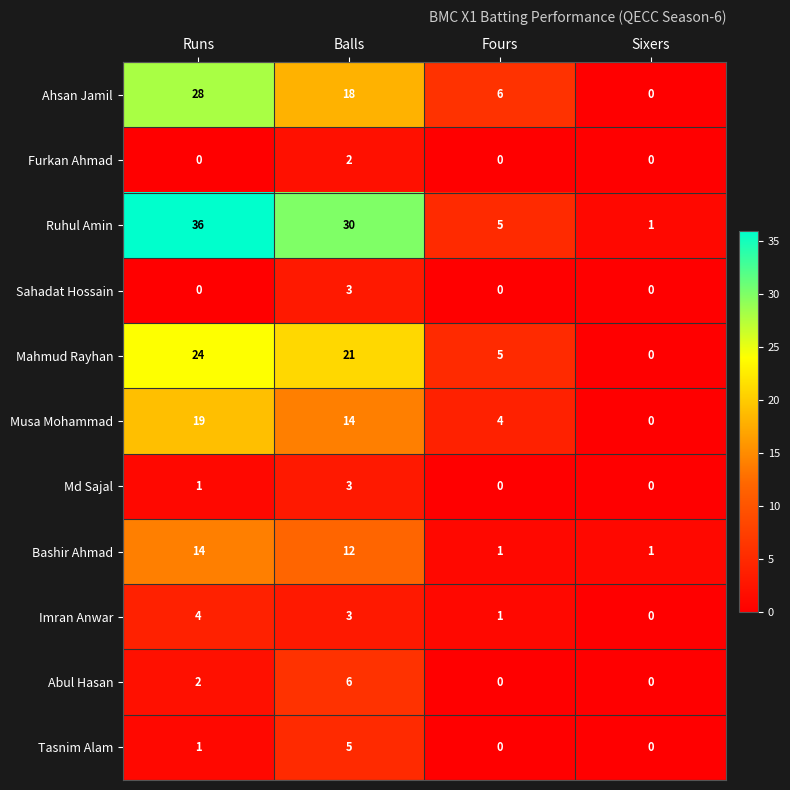

At how many categories does at least one series exceed 23?

2